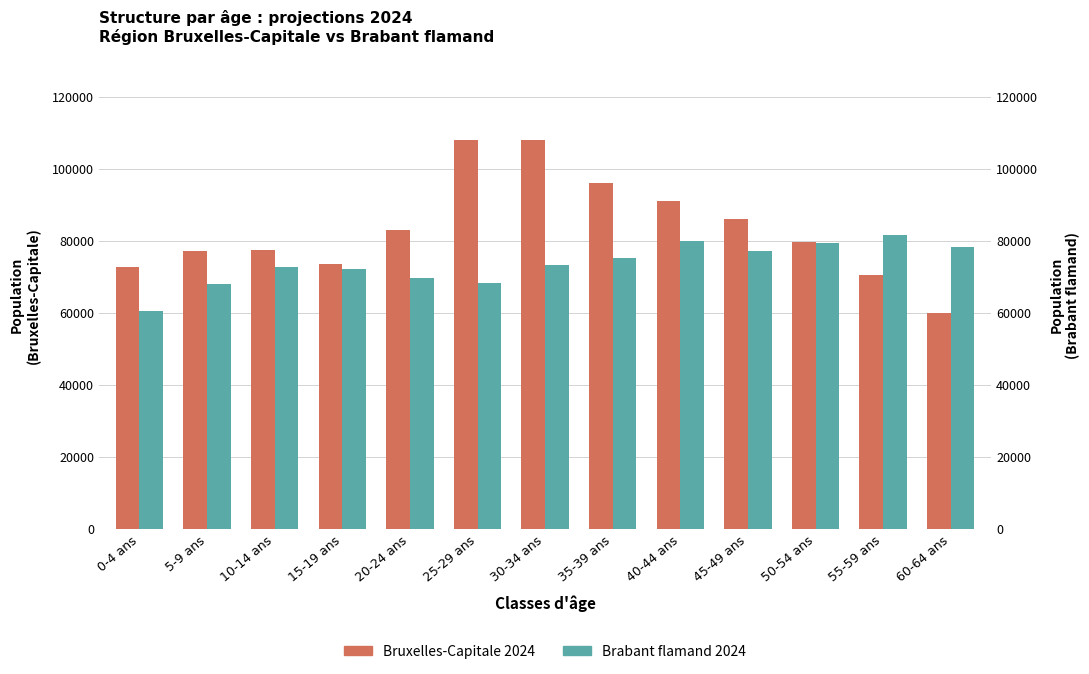

What is the sum of the Brabant flamand 2024 values at 30-34 ans and 15-19 ans?

145326